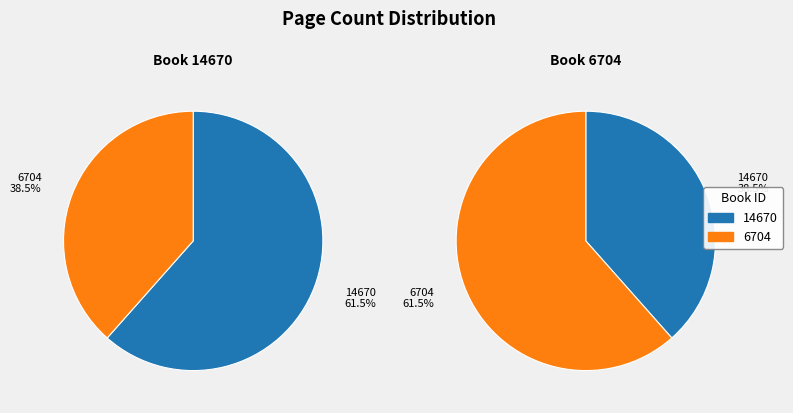

True or false: 14670 accounts for 62% of the total.

True